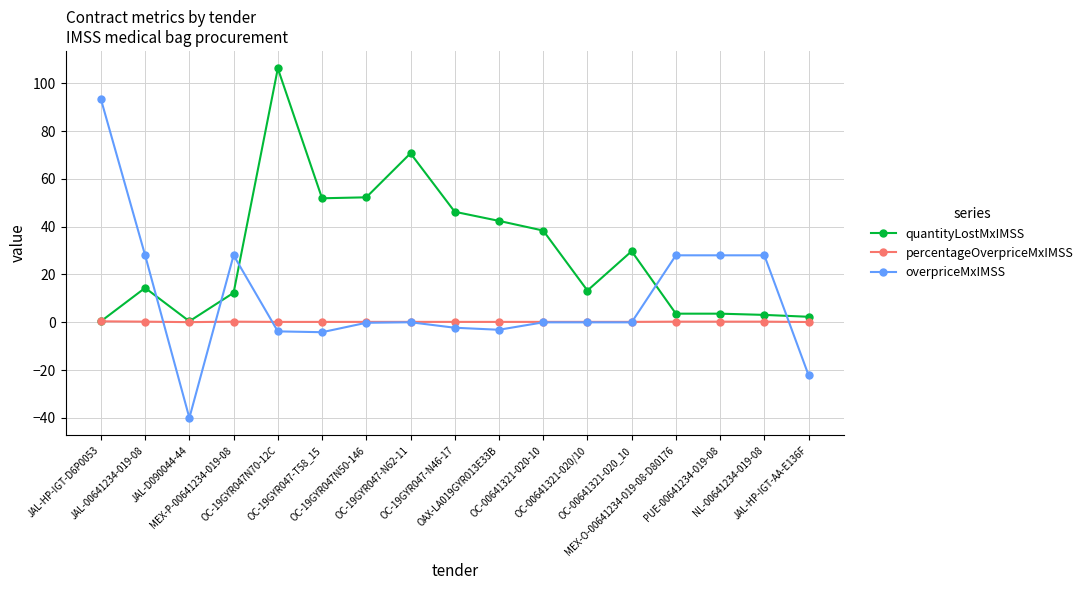

True or false: overpriceMxIMSS and percentageOverpriceMxIMSS intersect in this chart.

True